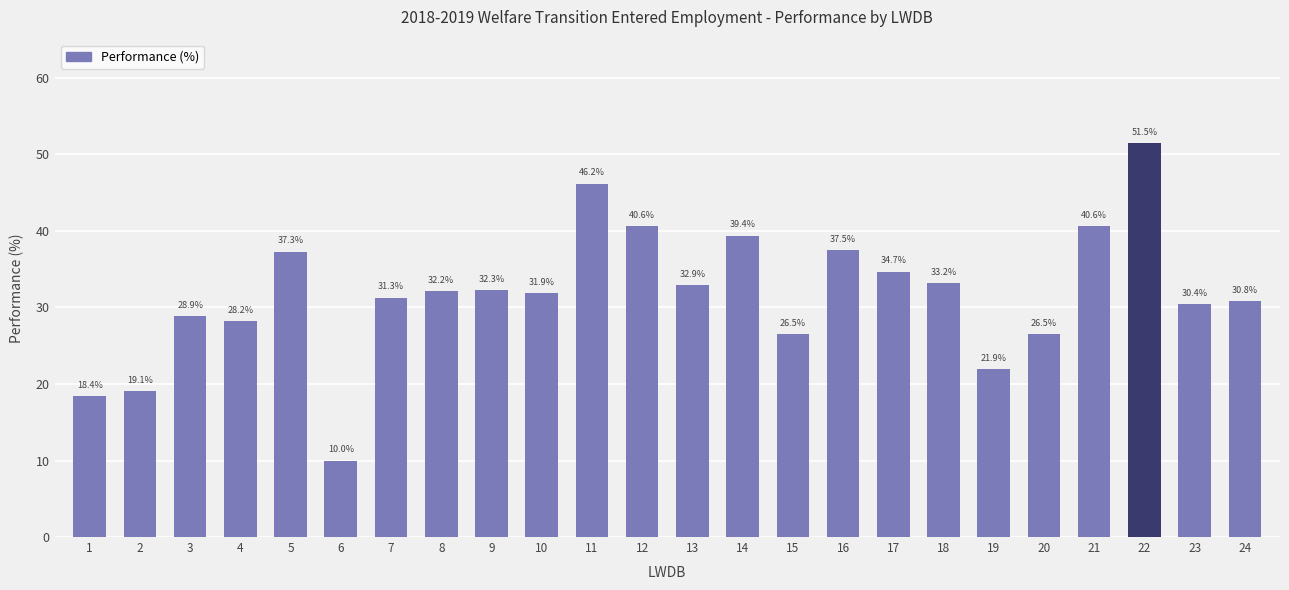

What is the ratio of the value at 10 to the value at 4?

1.1